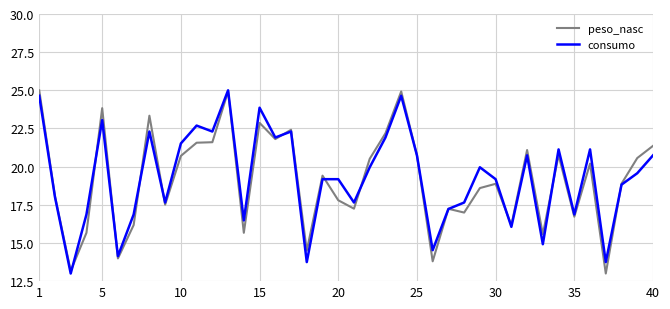

What is the maximum value shown in the chart?

25.0